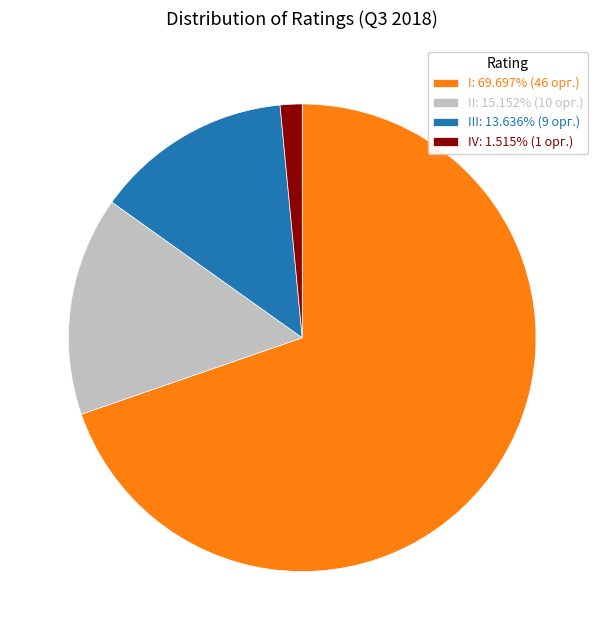

Is the sum of I: 69.697% (46 орг.) and IV: 1.515% (1 орг.) greater than half?

Yes